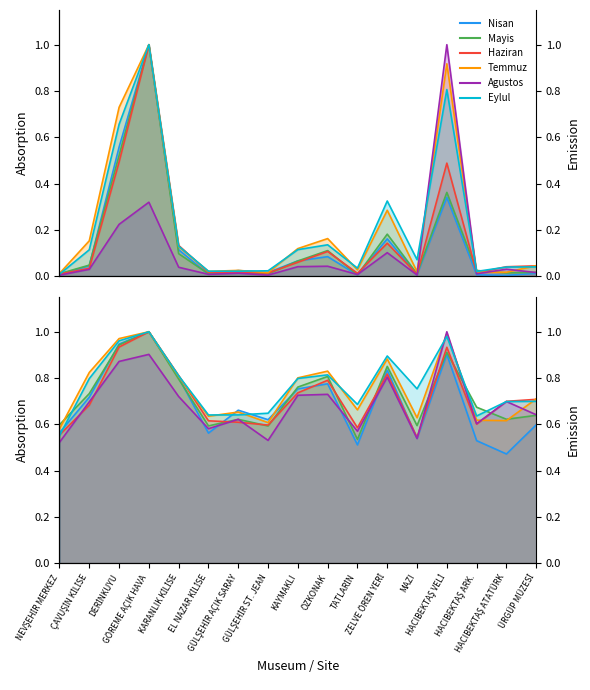

What is the sum of all Nisan values?

11.8